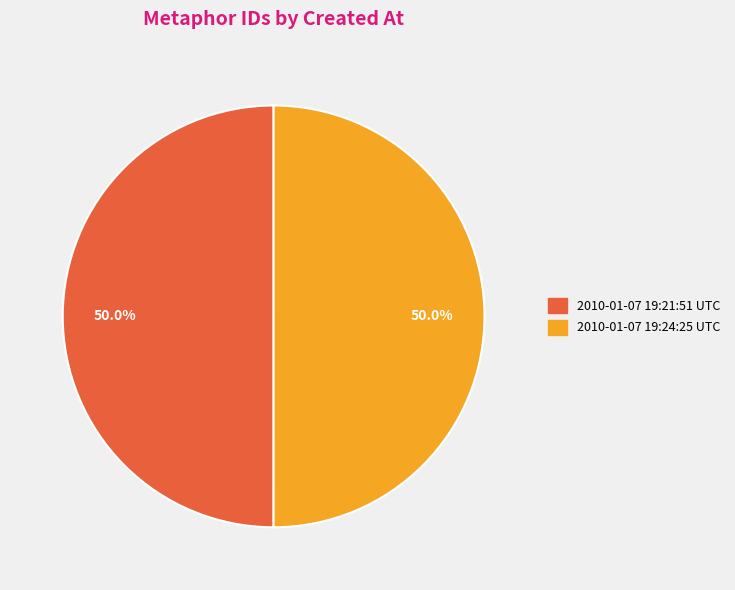

What is the ratio of the value at 2010-01-07 19:24:25 UTC to the value at 2010-01-07 19:21:51 UTC?

1.0